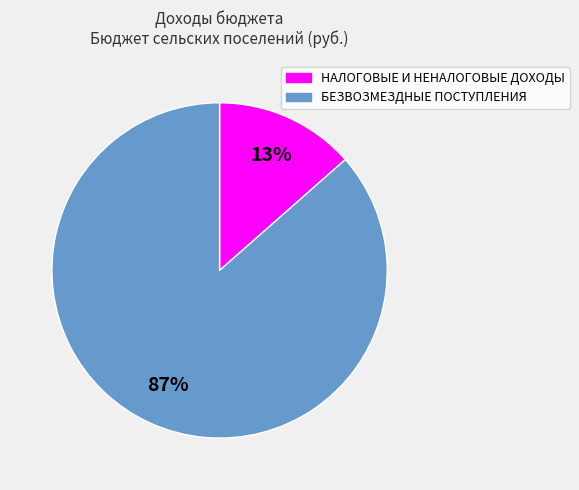

Do НАЛОГОВЫЕ И НЕНАЛОГОВЫЕ ДОХОДЫ and БЕЗВОЗМЕЗДНЫЕ ПОСТУПЛЕНИЯ together represent more than half of the pie?

Yes